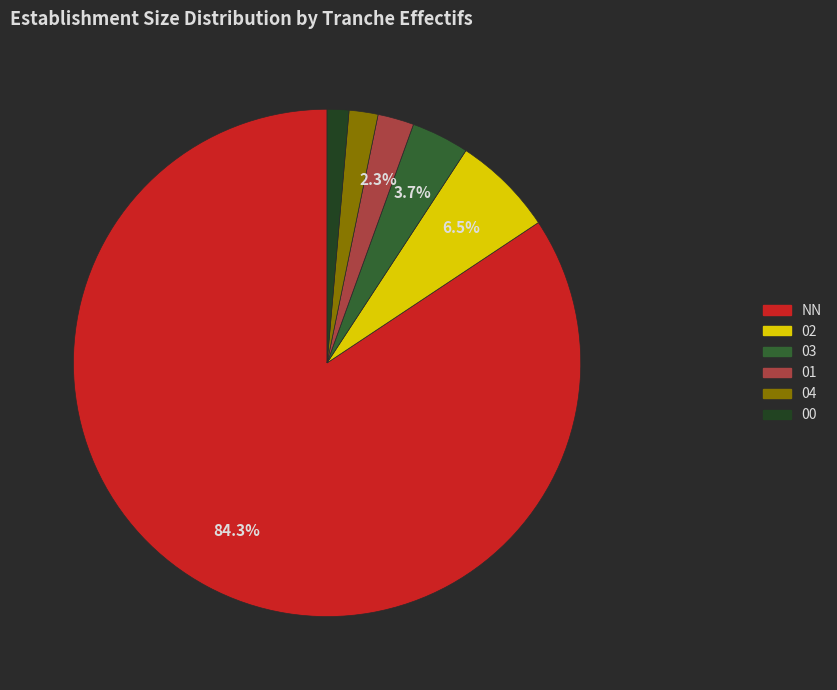

Which slice is the largest?

NN